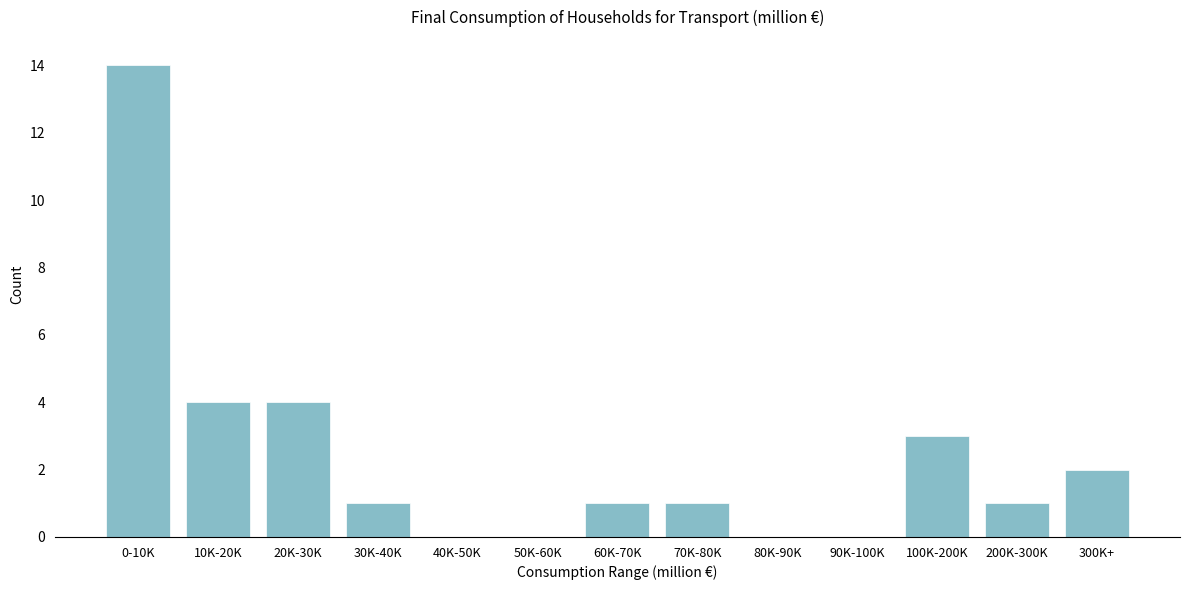

Reading left to right, transcribe all the data shown in this chart.

0-10K=14	10K-20K=4	20K-30K=4	30K-40K=1	40K-50K=0	50K-60K=0	60K-70K=1	70K-80K=1	80K-90K=0	90K-100K=0	100K-200K=3	200K-300K=1	300K+=2